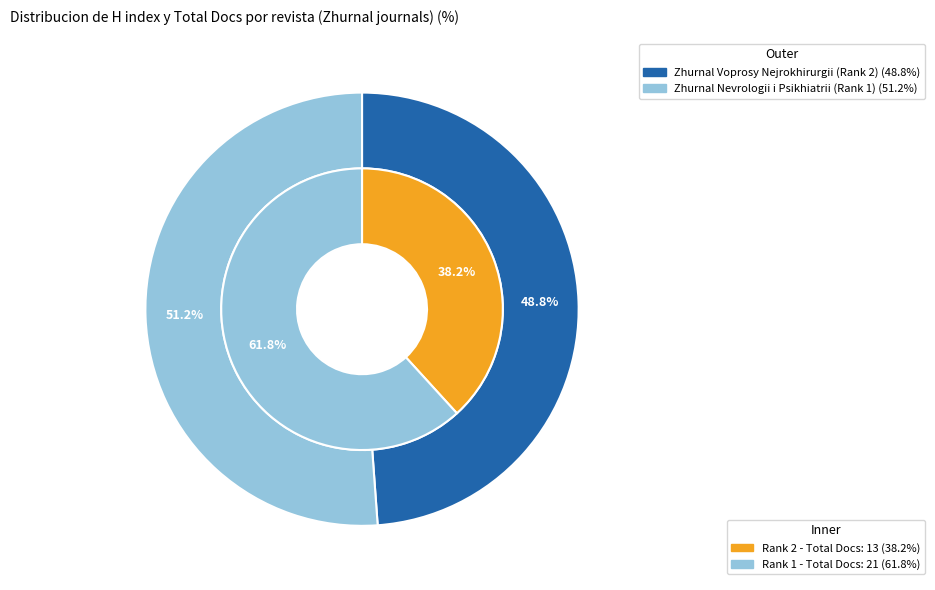

Is it true that Zhurnal Voprosy Nejrokhirurgii (Rank 2) is 49% of the pie?

True